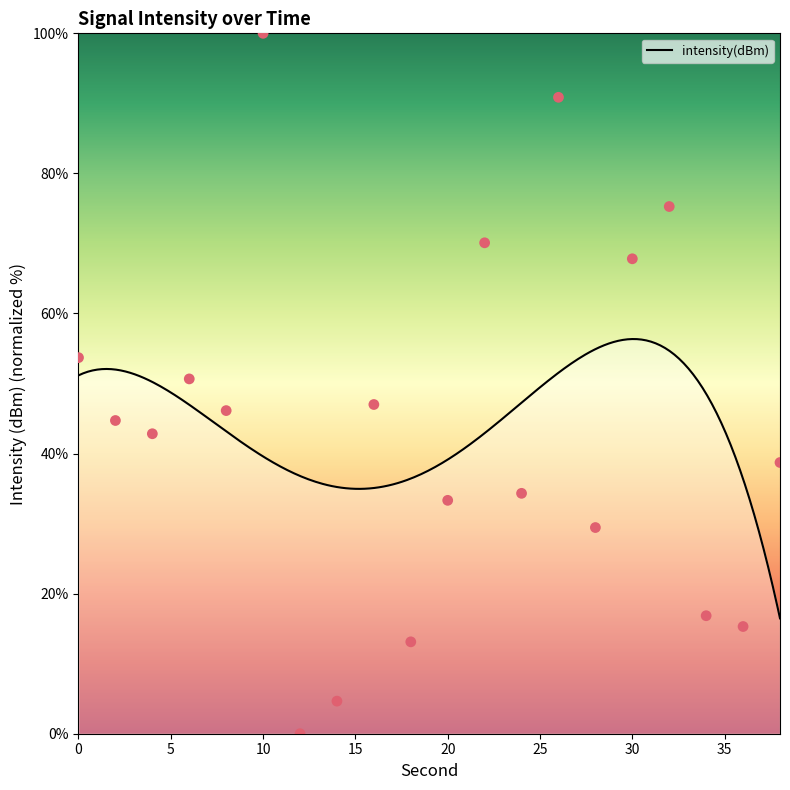

What is the change in value from 28 to 30?

+38.4